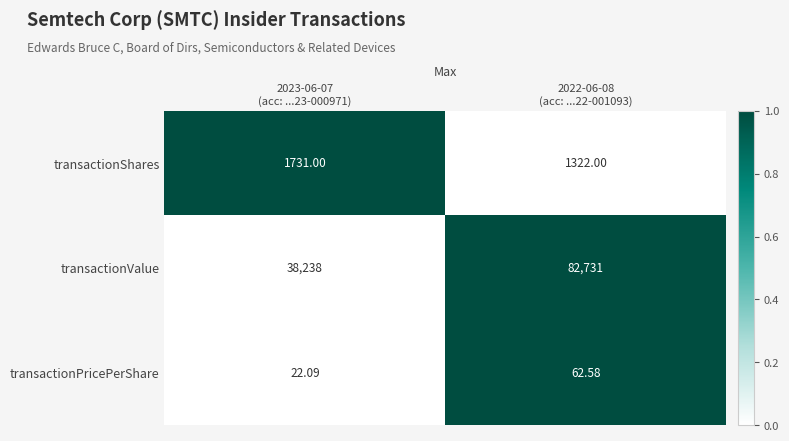

Which series has the largest total across all categories?

transactionValue